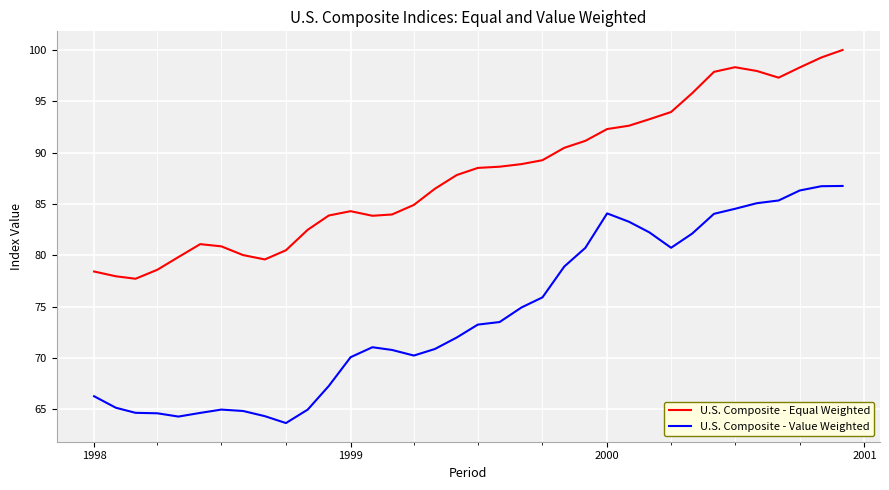

In U.S. Composite - Value Weighted, how many points are higher than both neighbors (excluding endpoints)?

3